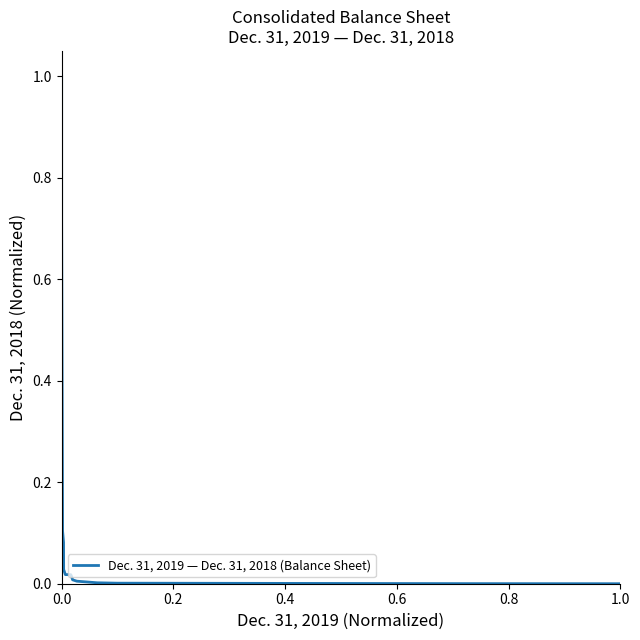

What is the maximum value shown in the chart?

1.0